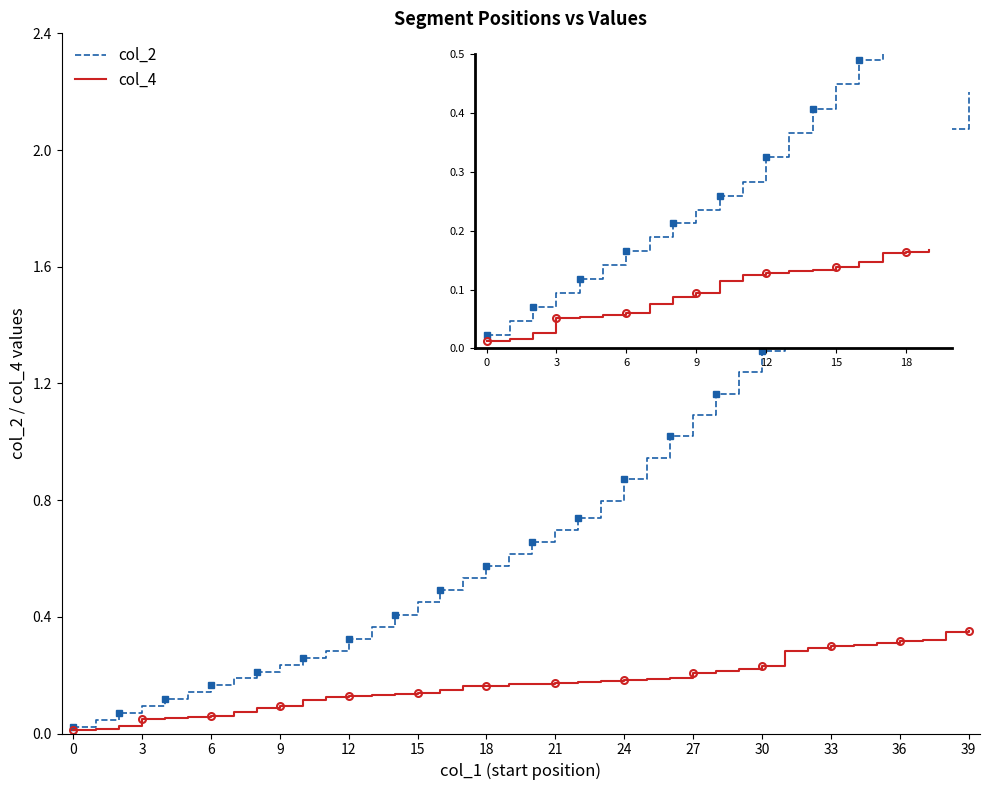

What is the average value of the col_2 series?

0.8